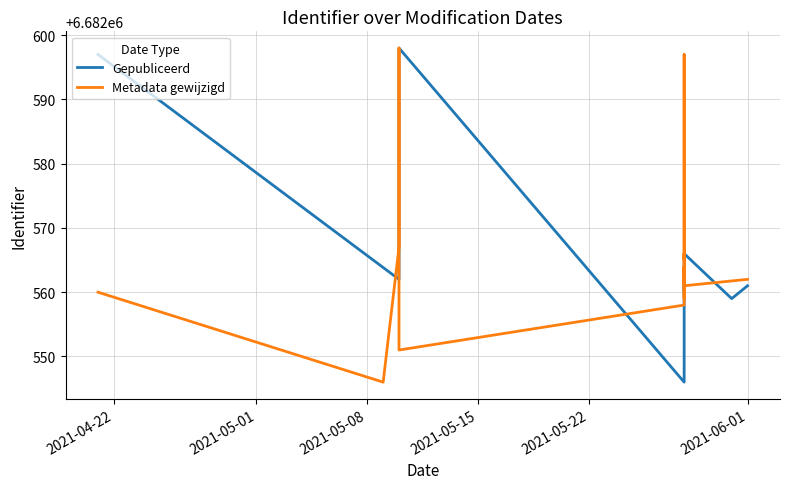

Which series has the largest total across all categories?

Gepubliceerd